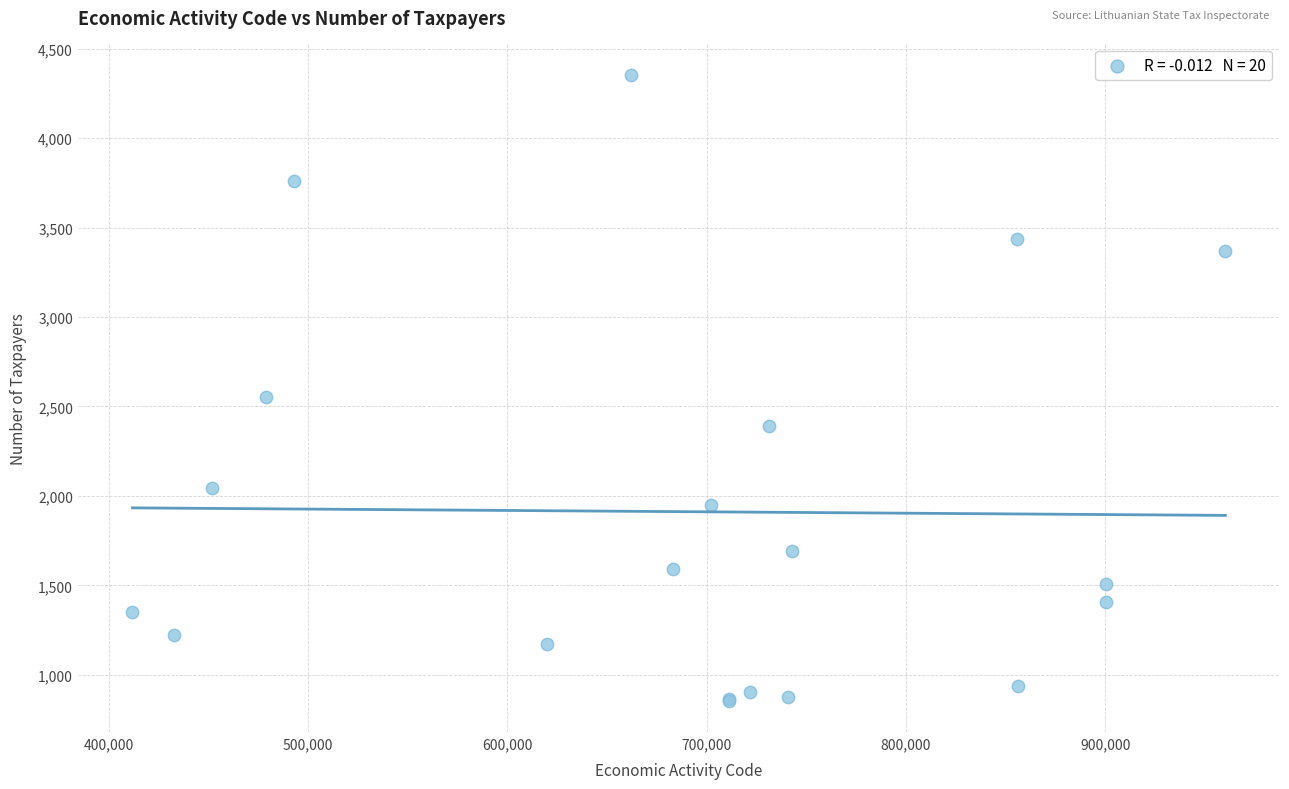

What Y value in the scatter plot is closest to 2604?

2553